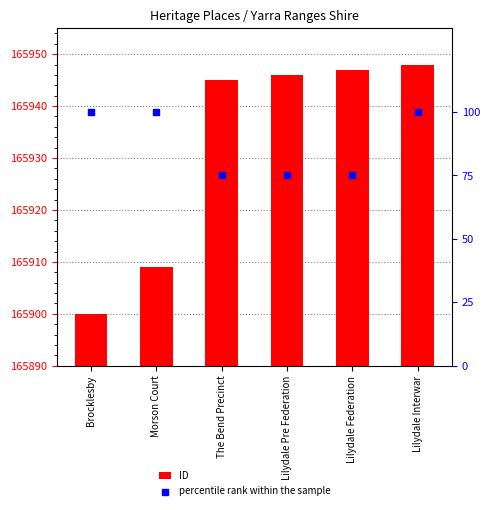

Which series contains the lowest Y value?

percentile rank within the sample